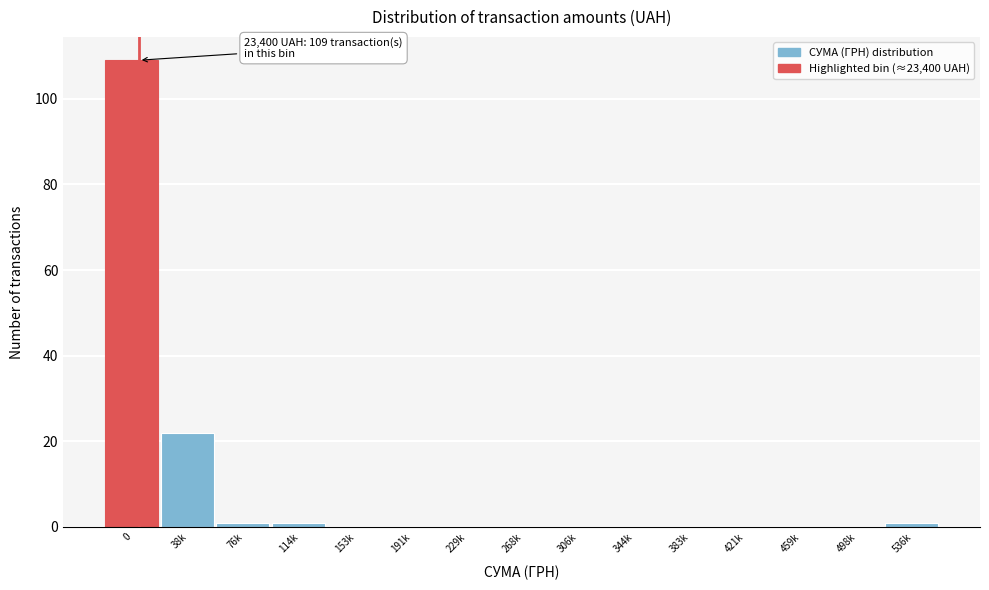

Reading left to right, transcribe all the data shown in this chart.

0=109	38k=22	76k=1	114k=1	153k=0	191k=0	229k=0	268k=0	306k=0	344k=0	383k=0	421k=0	459k=0	498k=0	536k=1